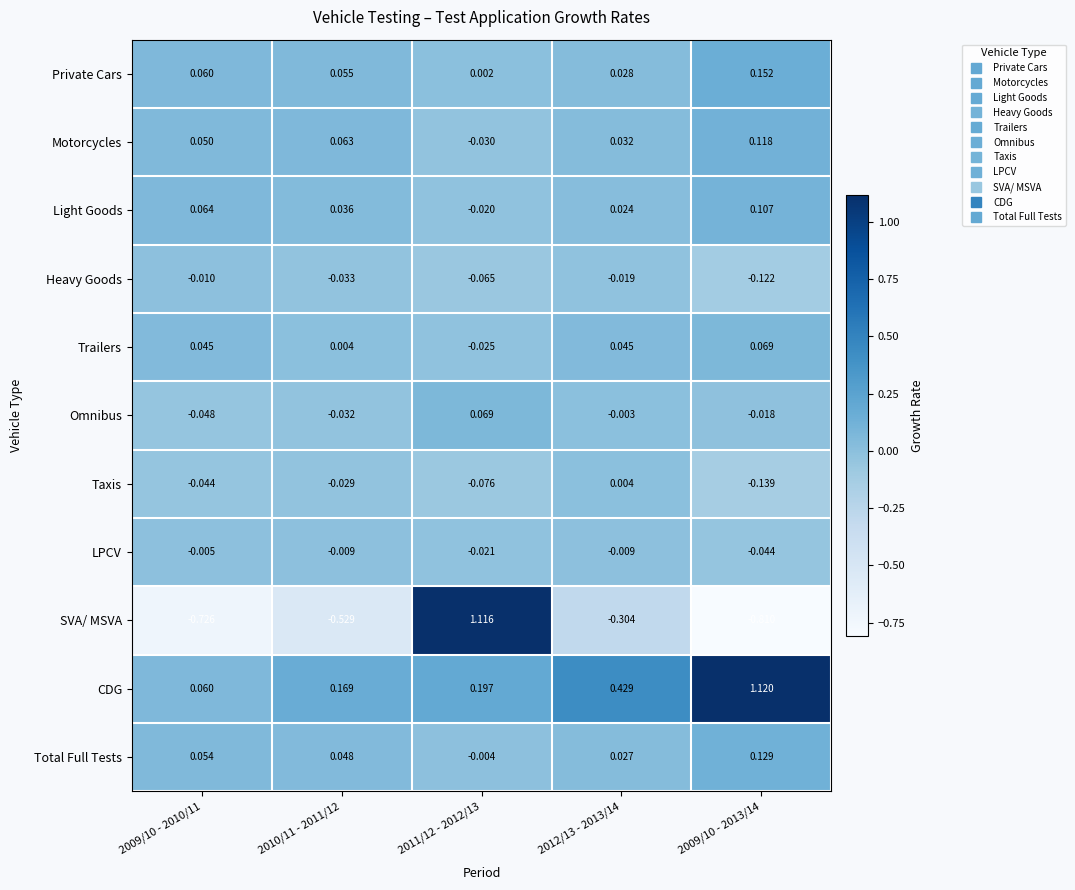

At 2009/10 - 2013/14, list the series in order from smallest to largest.

SVA/ MSVA, Taxis, Heavy Goods, LPCV, Omnibus, Trailers, Light Goods, Motorcycles, Total Full Tests, Private Cars, CDG